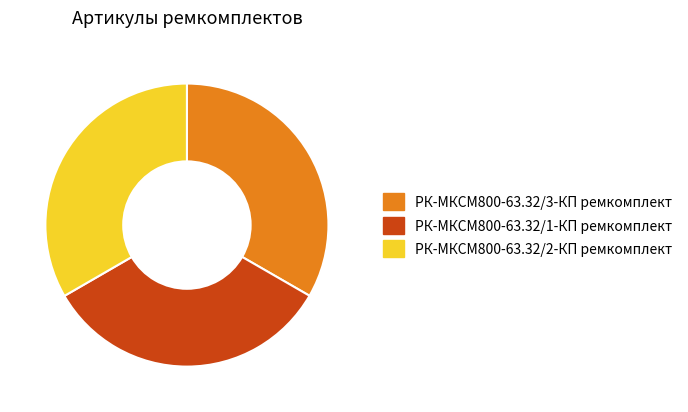

Is it true that РК-МКСМ800-63.32/2-КП ремкомплект is 33% of the pie?

True